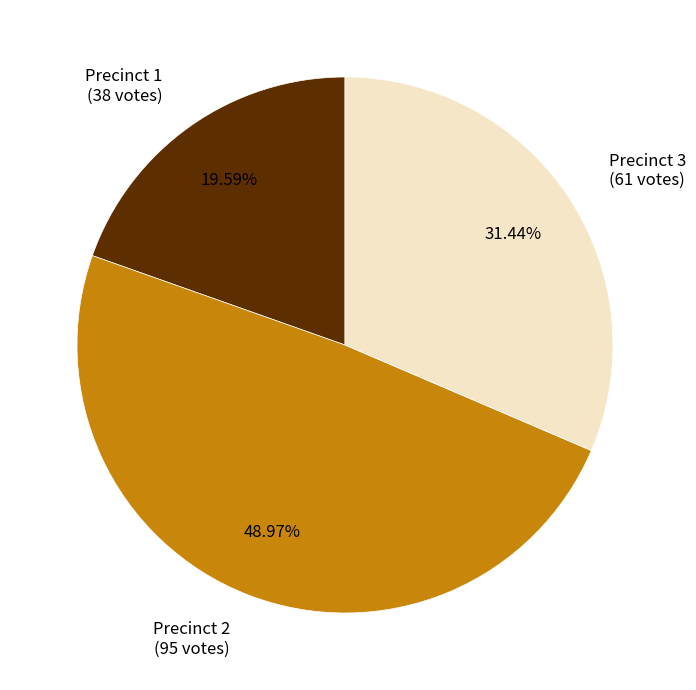

To the nearest percent, what portion does Precinct 2 represent?

49%